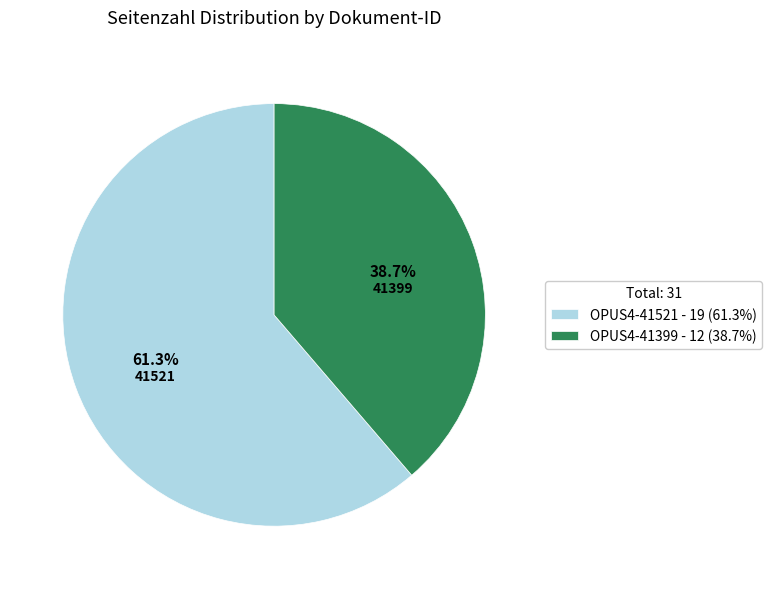

To the nearest percent, what is the average slice percentage?

50%